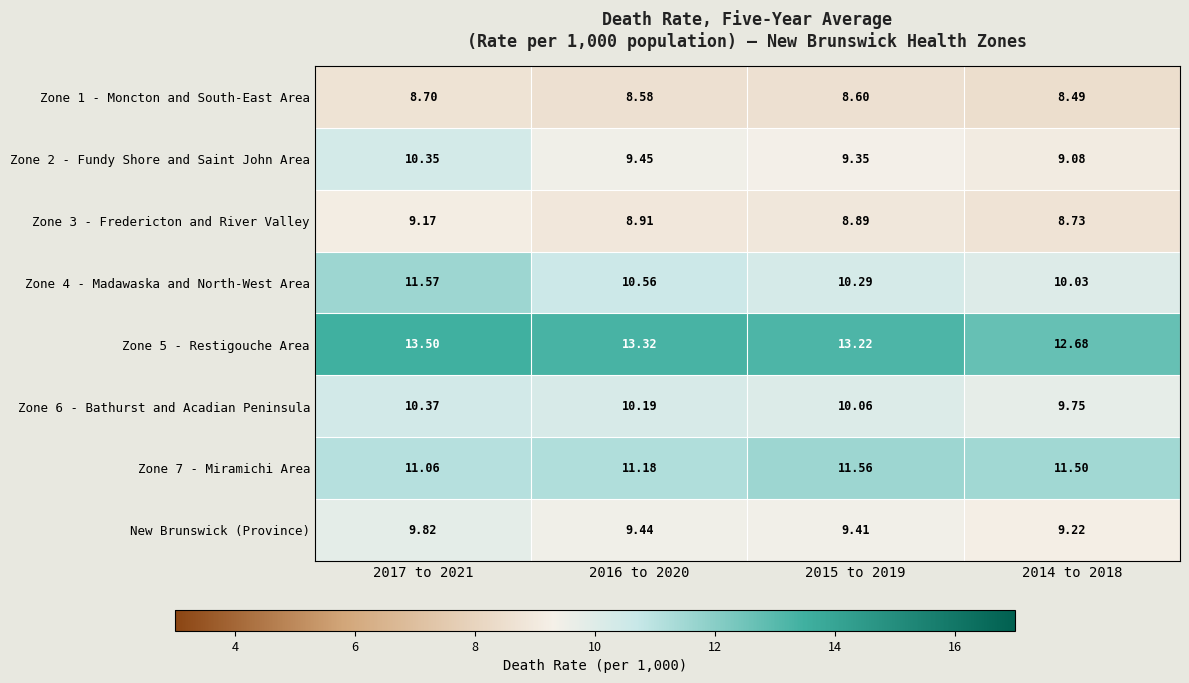

At which category does the chart reach its minimum across all series?

2014 to 2018